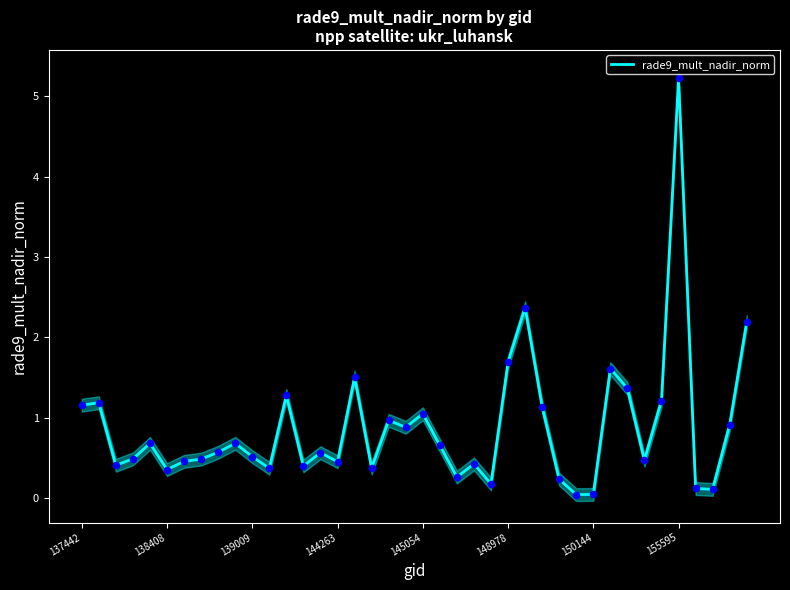

Is it true that rade9_mult_nadir_norm equals 1.2 at 137442?

True